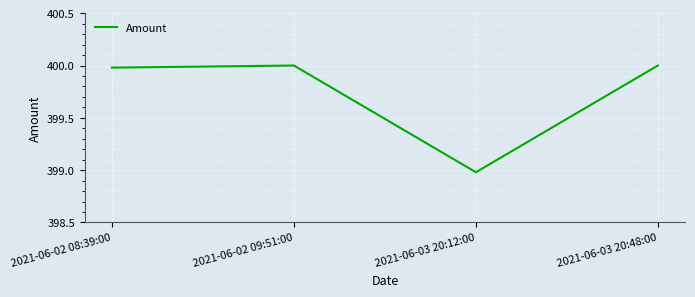

What is the maximum value shown in the chart?

400.0